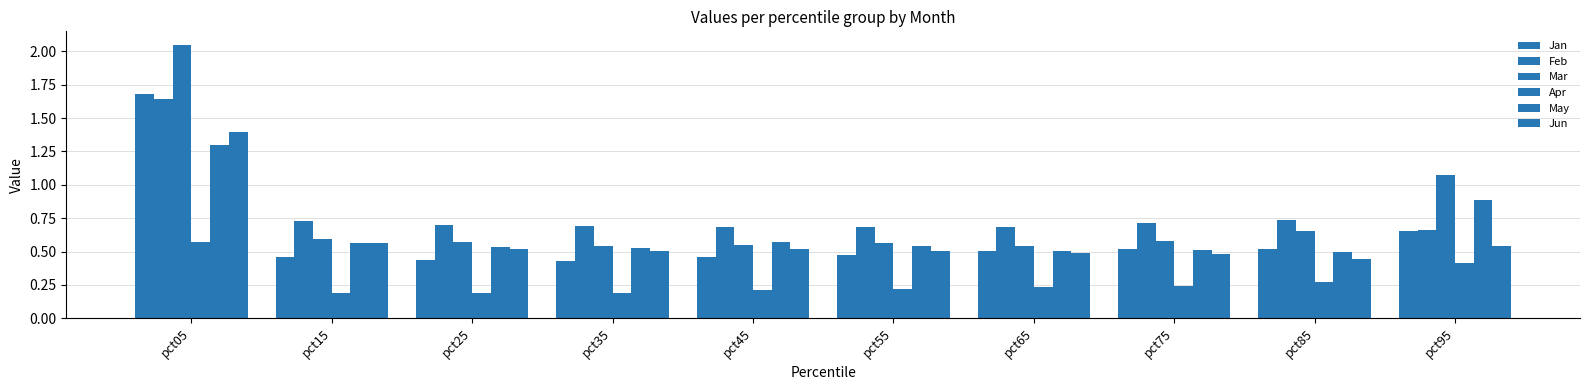

What is the total value across all series at pct75?

3.0